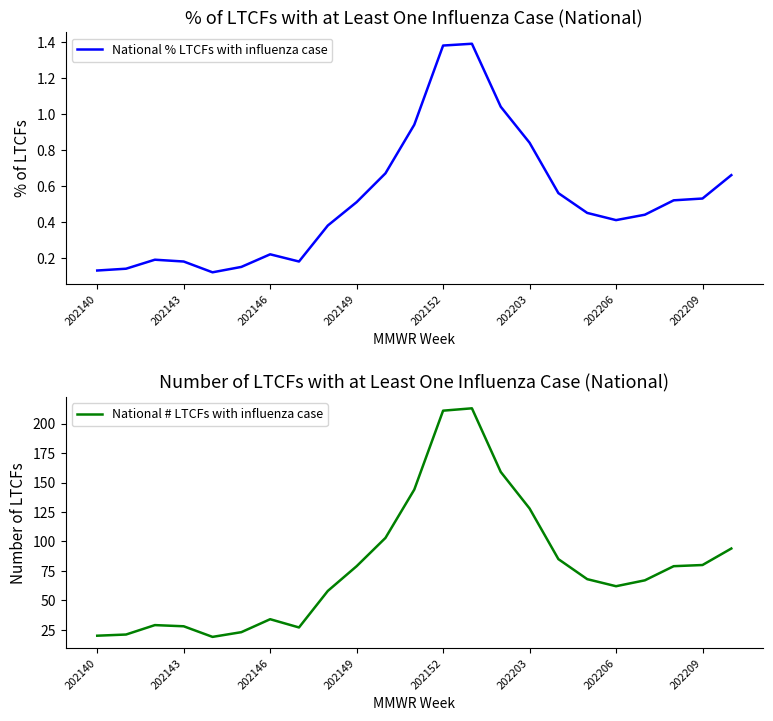

The value of National % LTCFs with influenza case at 202152 is 1.4. True or false?

True